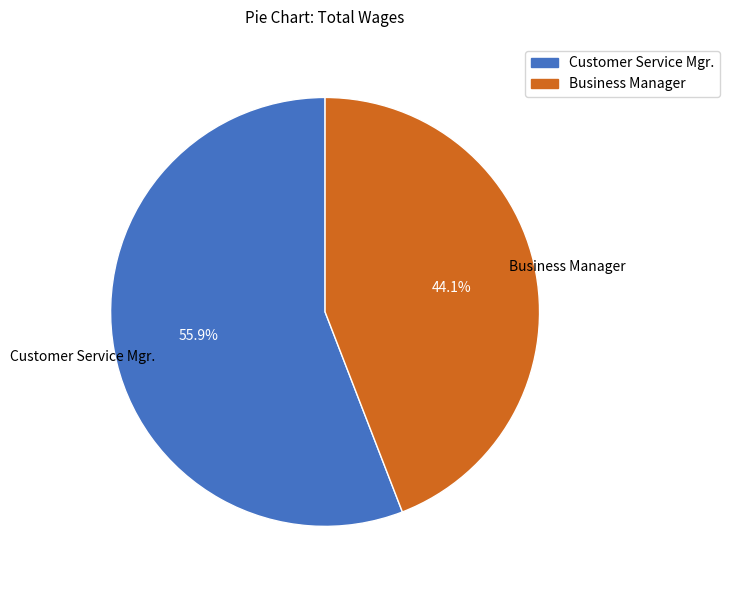

Does Customer Service Mgr. represent more than half of the total?

Yes